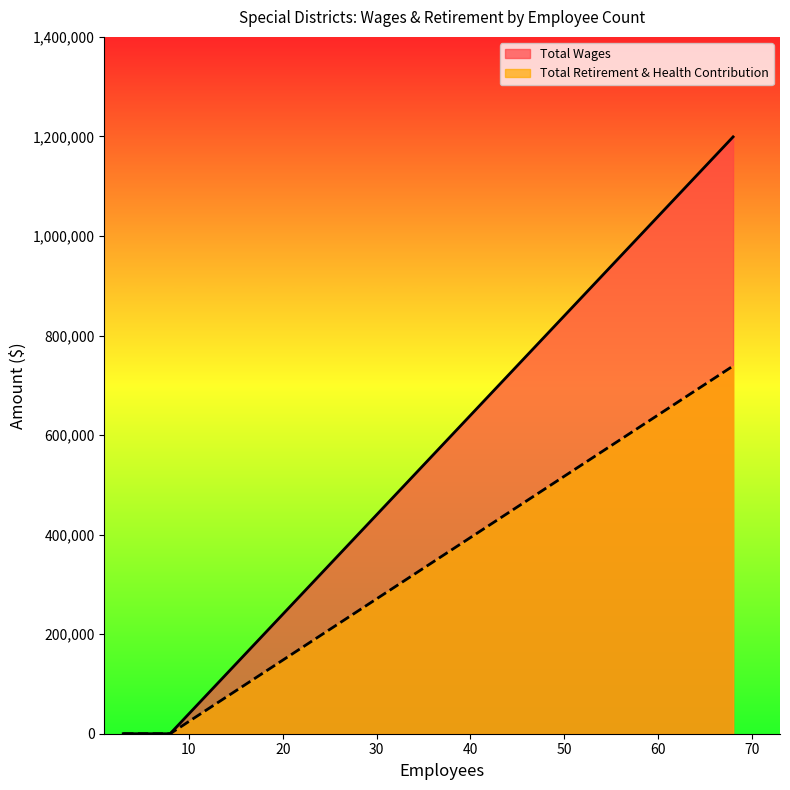

How many data points does each series have?

3